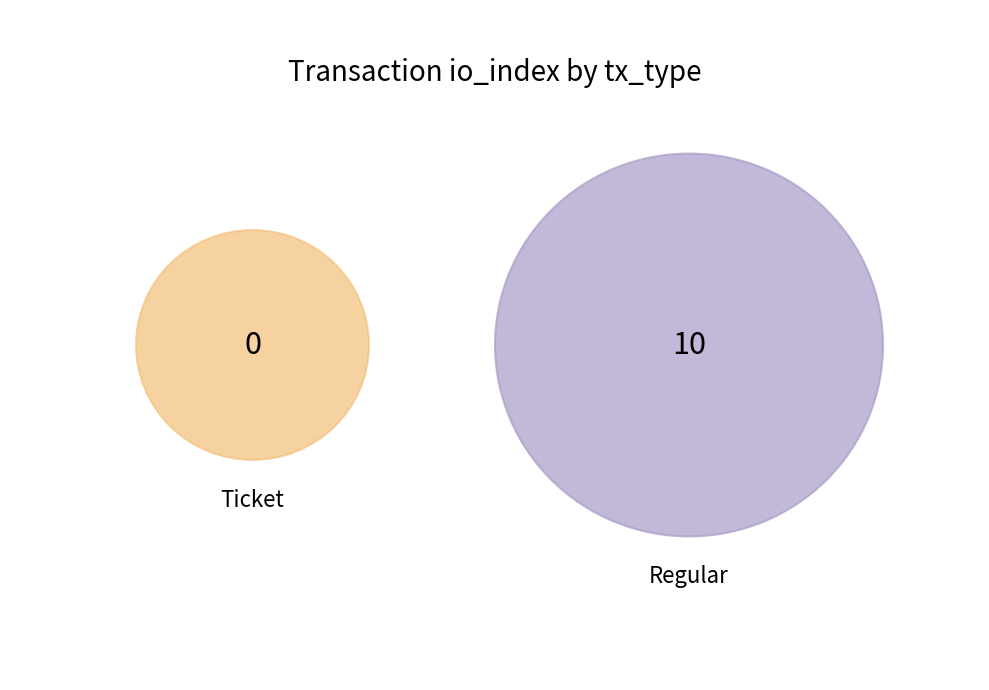

True or false: Regular accounts for 92% of the total.

False